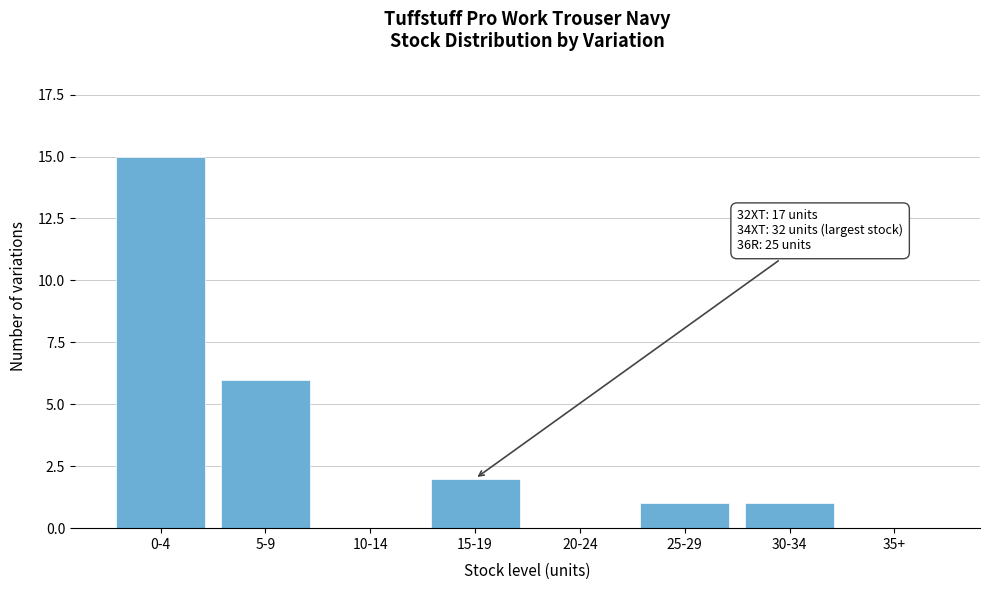

Reading right to left, extract all data points from this chart.

35+=0	30-34=1	25-29=1	20-24=0	15-19=2	10-14=0	5-9=6	0-4=15